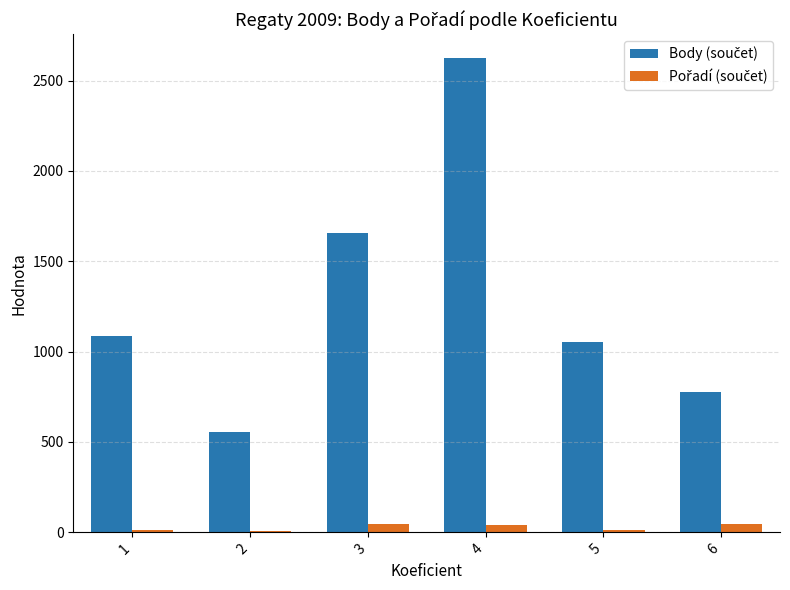

What is the maximum value shown in the chart?

2625